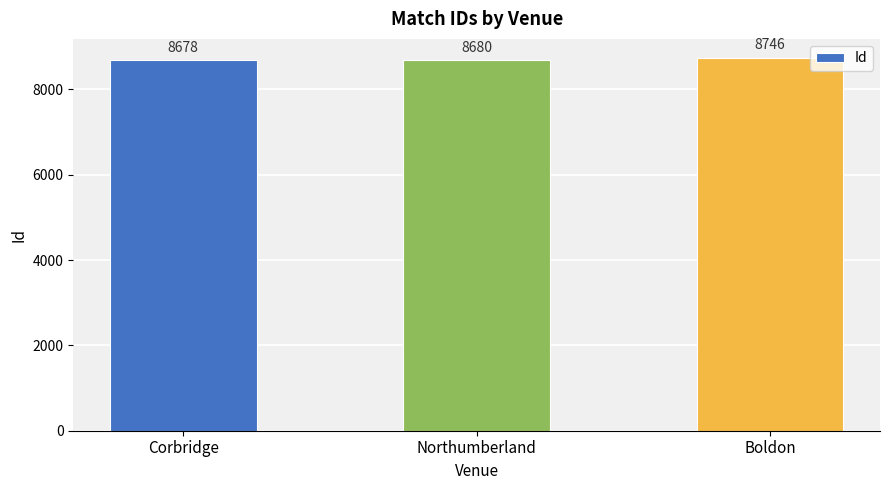

Reading left to right, list all the values displayed in this chart.

8678	8680	8746